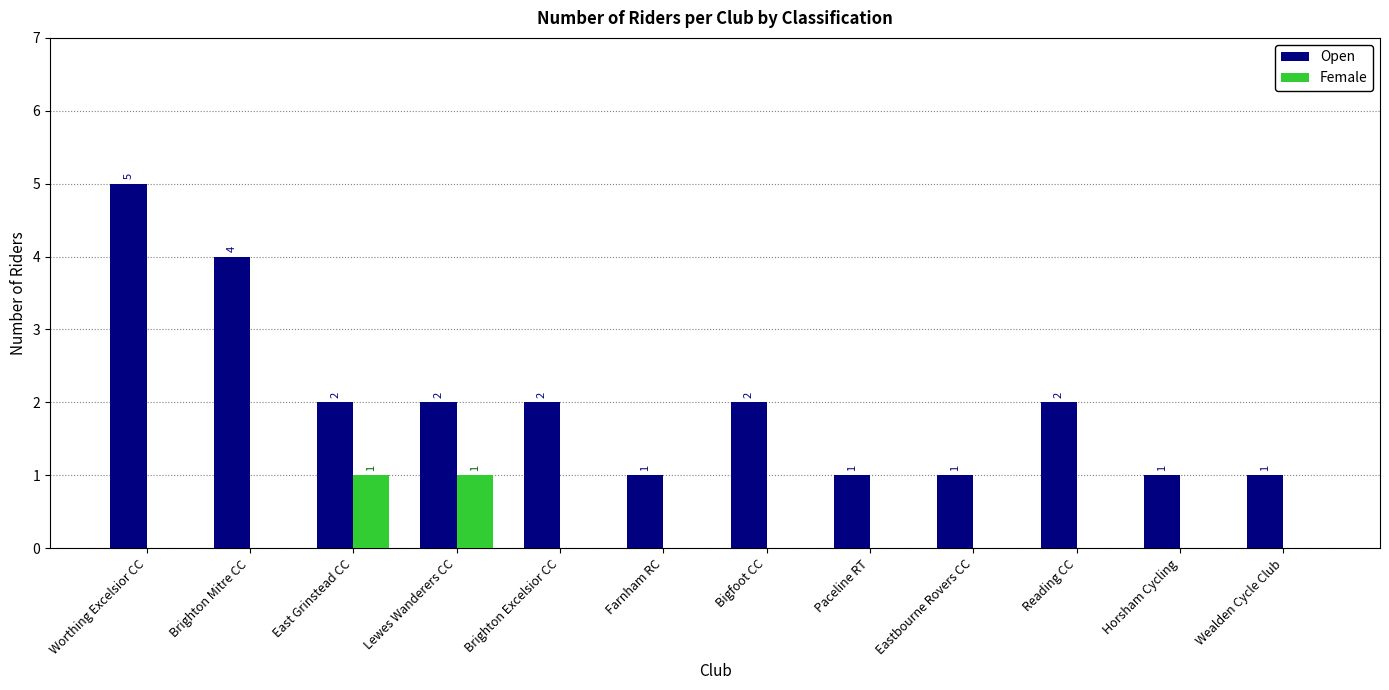

How many series are shown in this chart?

2